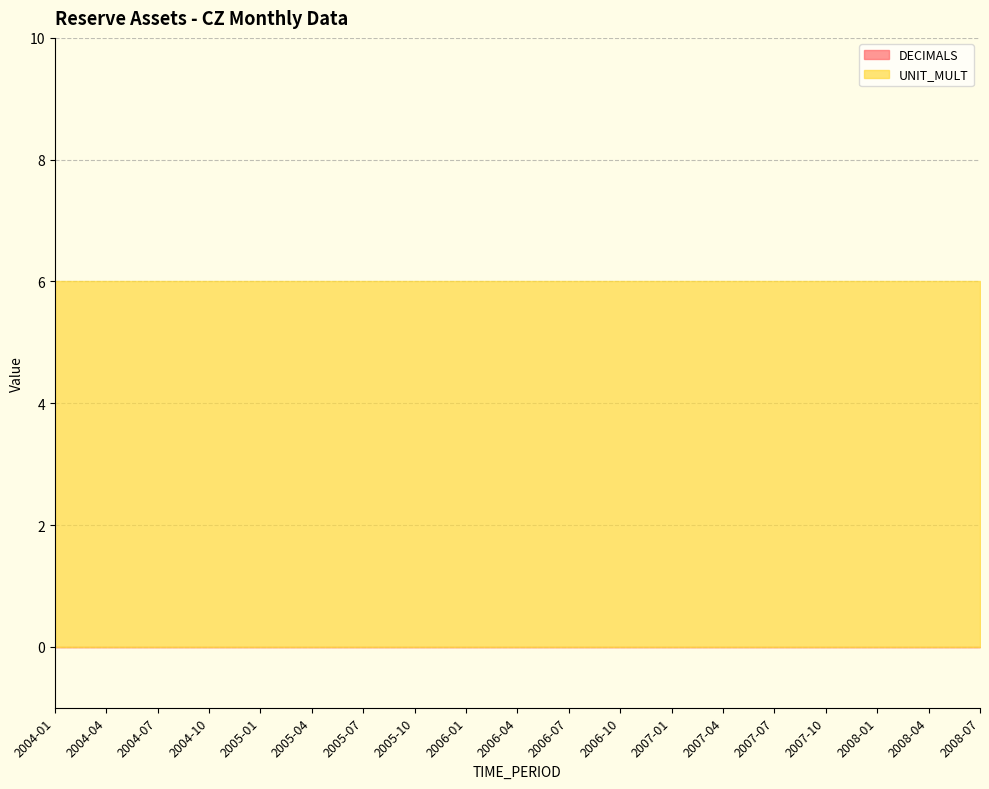

What is the sum of the UNIT_MULT values at 2004-04 and 2006-07?

12